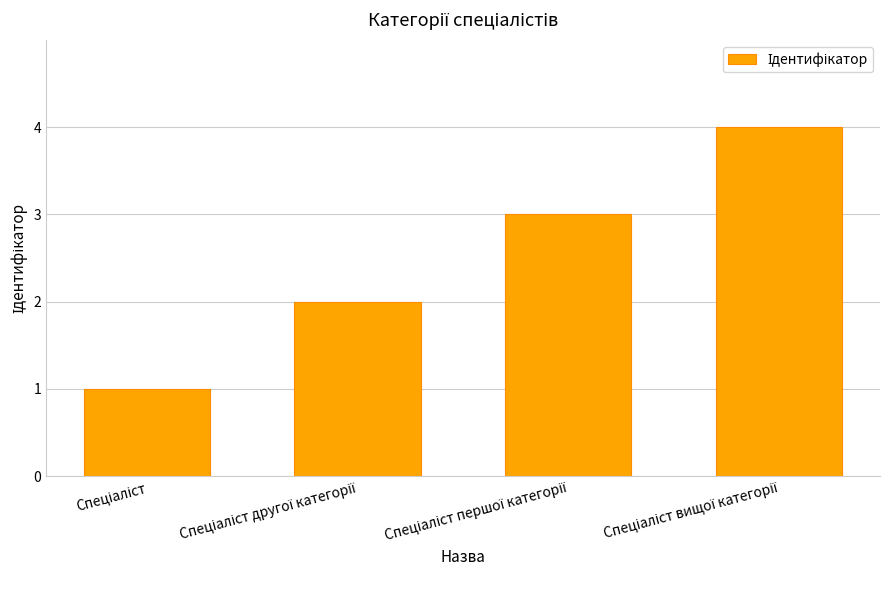

What is the difference between the maximum and minimum values?

3